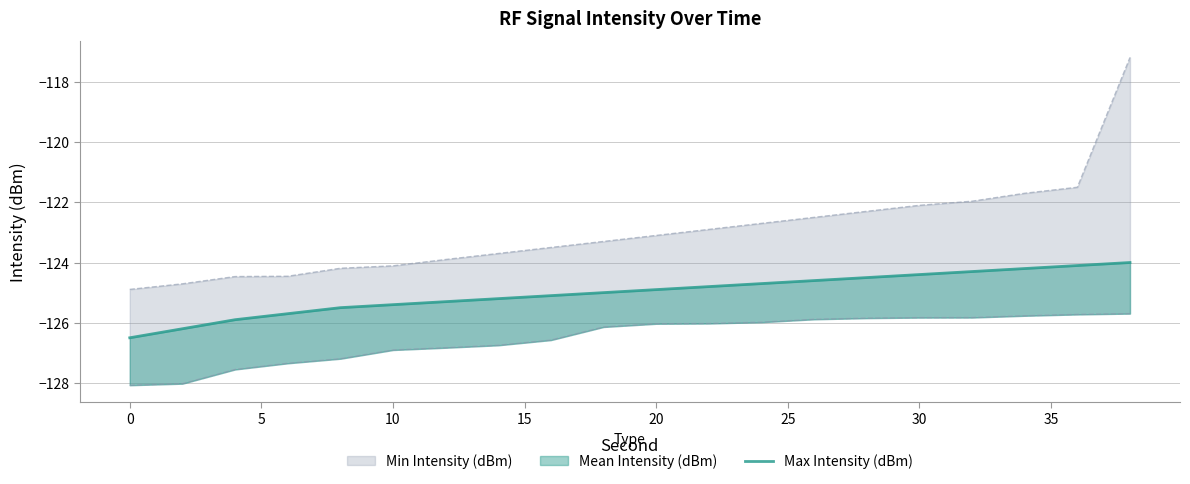

Reading left to right, extract all data points from this chart.

-126.5	-126.2	-125.9	-125.7	-125.5	-125.4	-125.3	-125.2	-125.1	-125.0	-124.9	-124.8	-124.7	-124.6	-124.5	-124.4	-124.3	-124.2	-124.1	-124.0